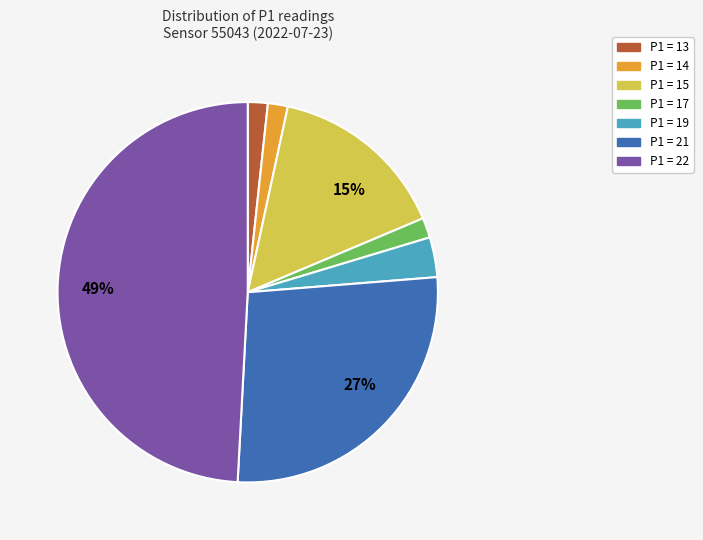

To the nearest percent, what is the difference between the largest and smallest slice percentages?

47%